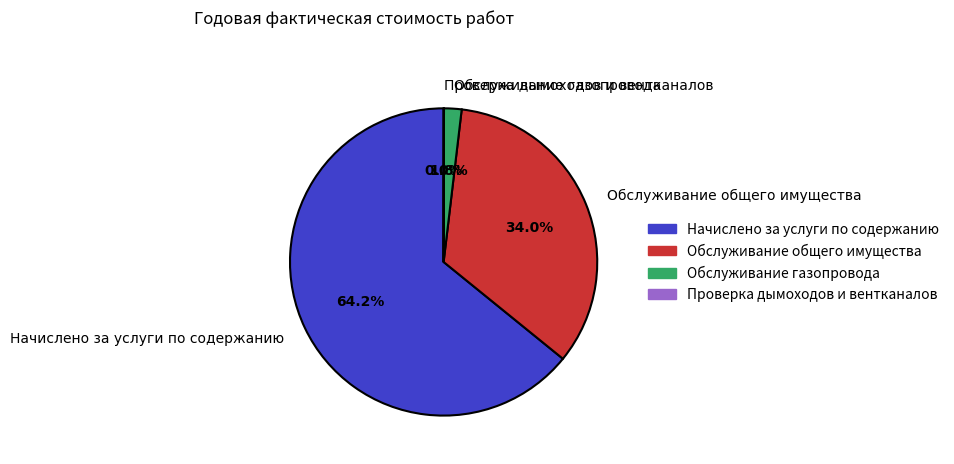

Is there a majority slice in this chart?

Yes